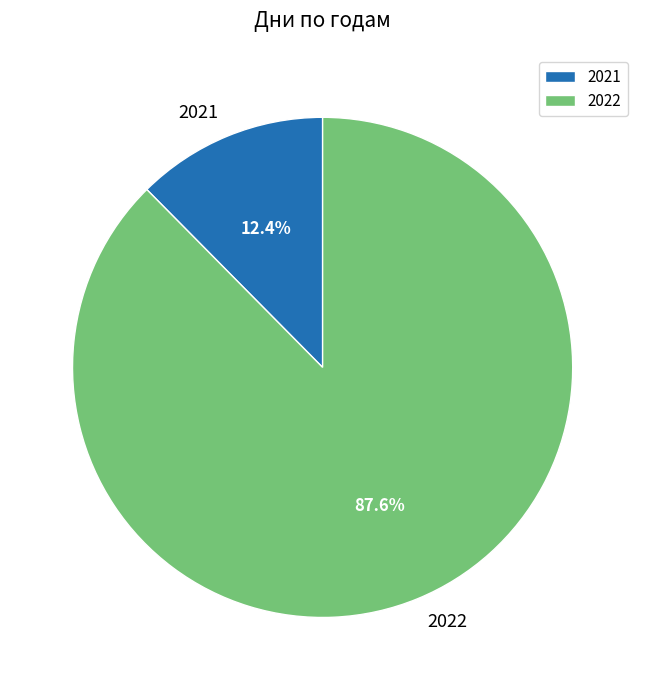

How many slices are in this pie chart?

2